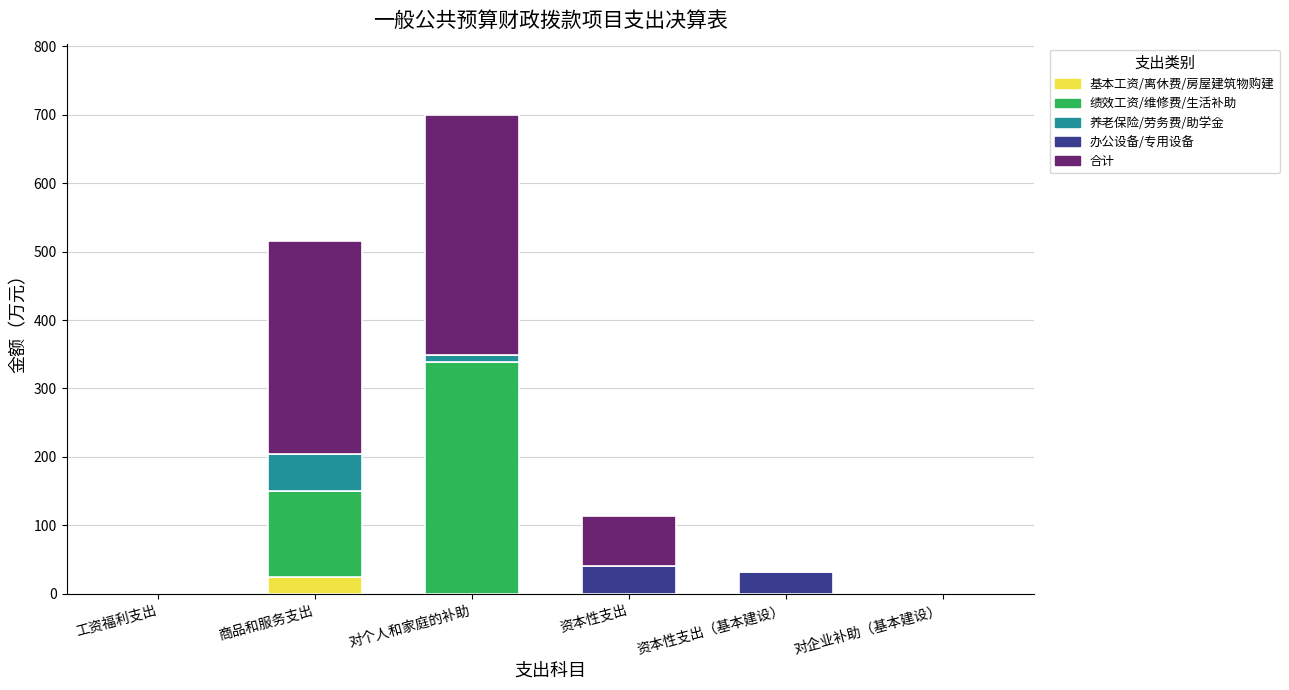

What is the total value across all series at 资本性支出（基本建设）?

32.0